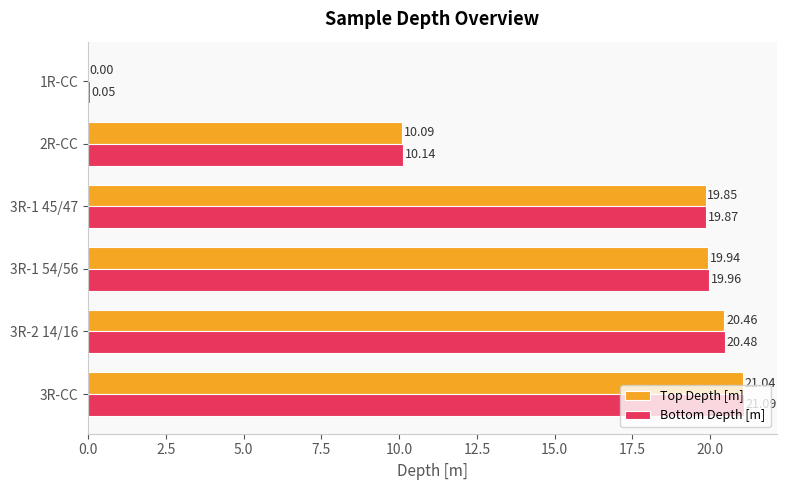

Is the value of Bottom Depth [m] at 3R-2 14/16 greater than the value of Top Depth [m] at 3R-2 14/16?

Yes